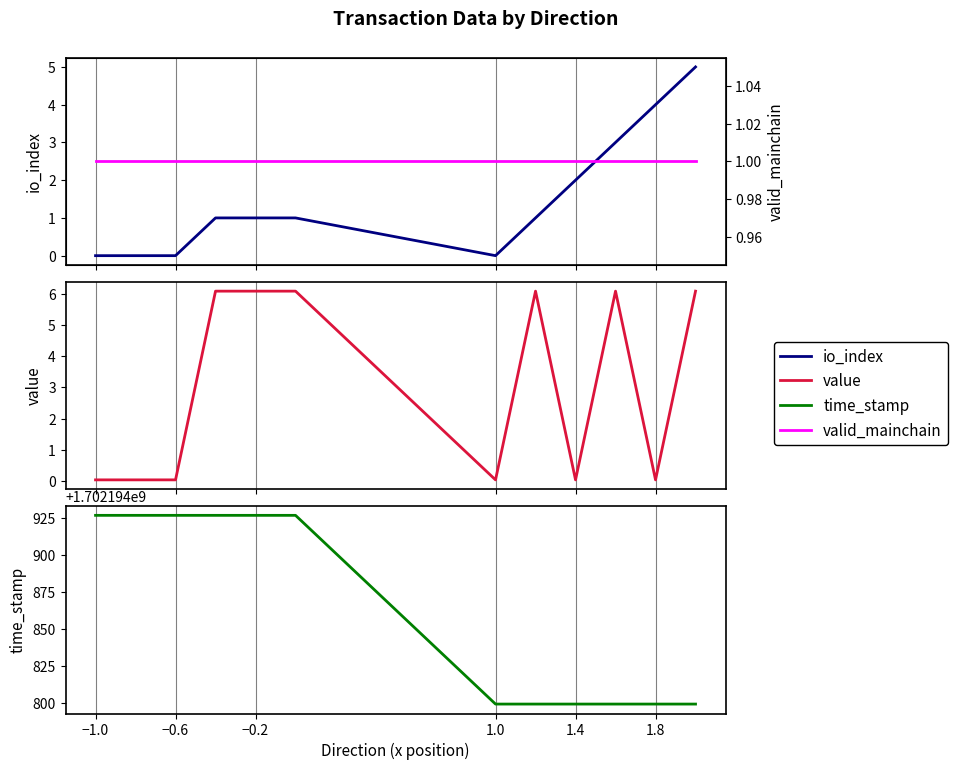

True or false: valid_mainchain and value intersect in this chart.

True